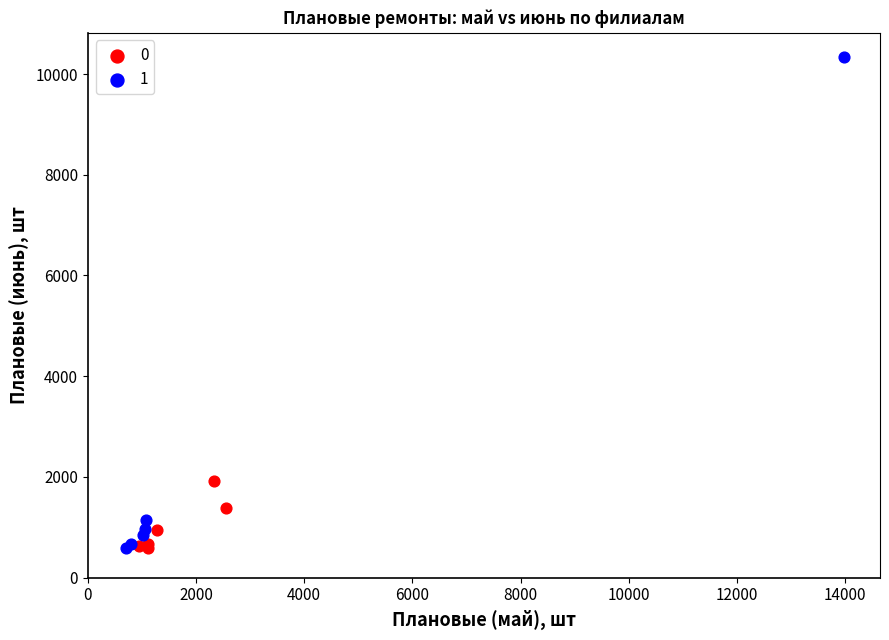

Which series contains the highest Y value?

1